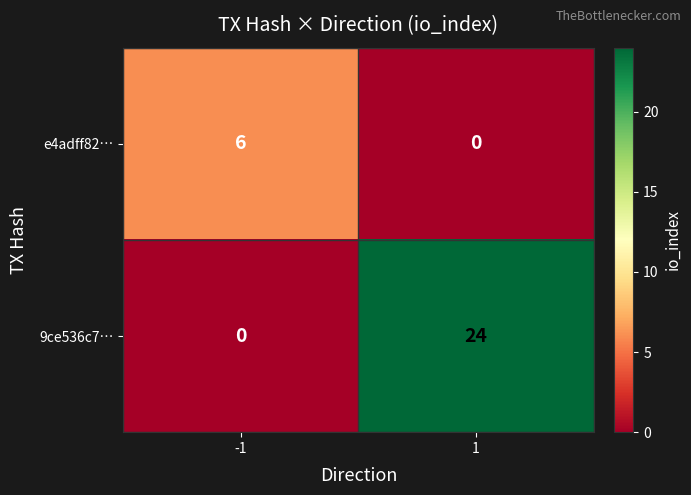

What is the difference between the maximum and minimum values in the 9ce536c7… series?

24